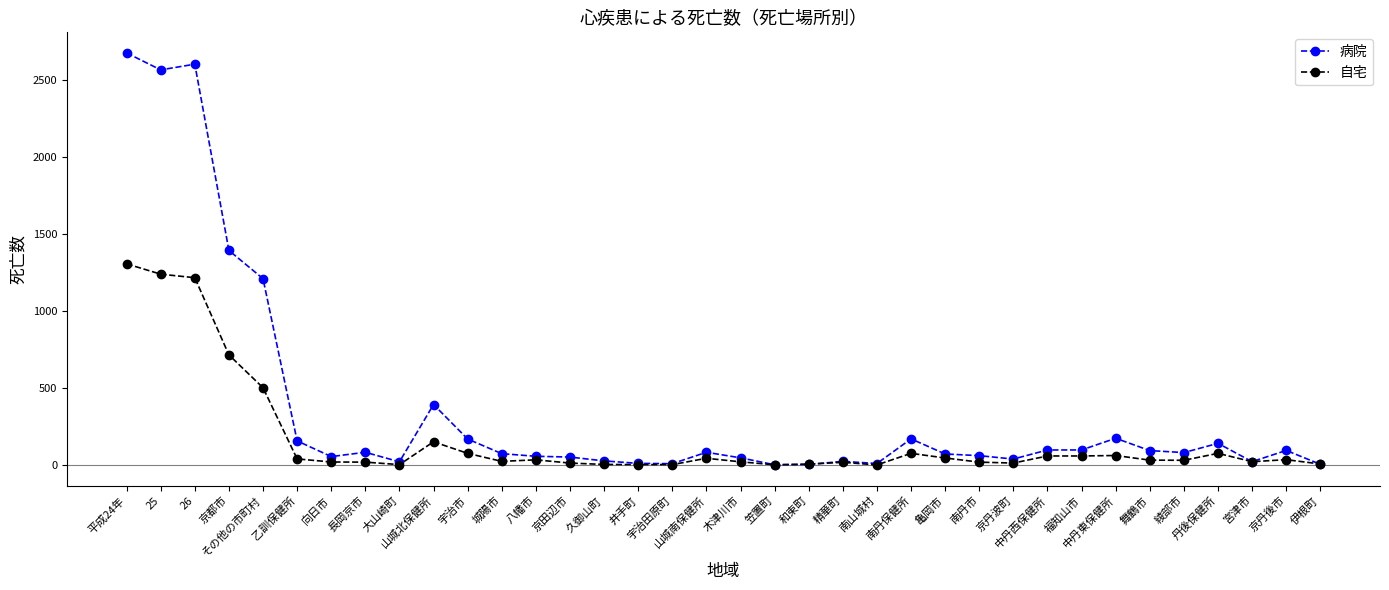

What is the difference between the maximum and minimum values in the 自宅 series?

1305